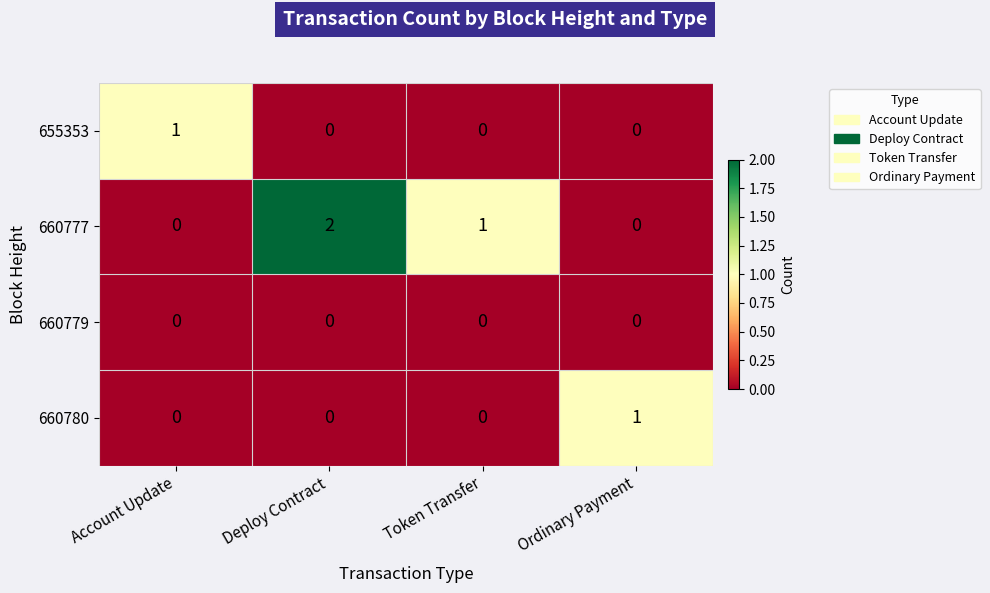

At which category is the sum across all series the highest?

Deploy Contract